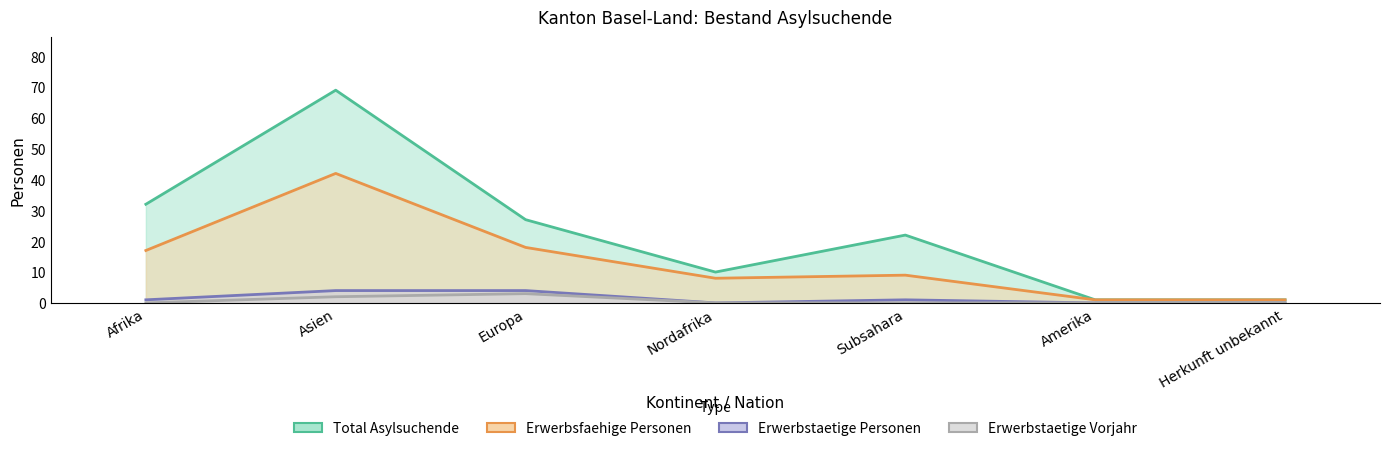

What is the difference between the Erwerbstaetige Personen values at Herkunft unbekannt and Afrika?

1